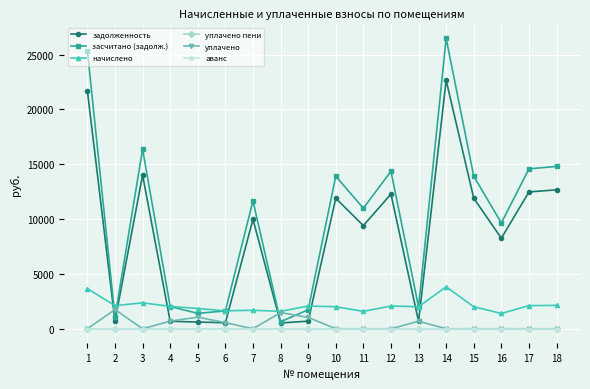

Is this an area chart (filled region under the line)?

No